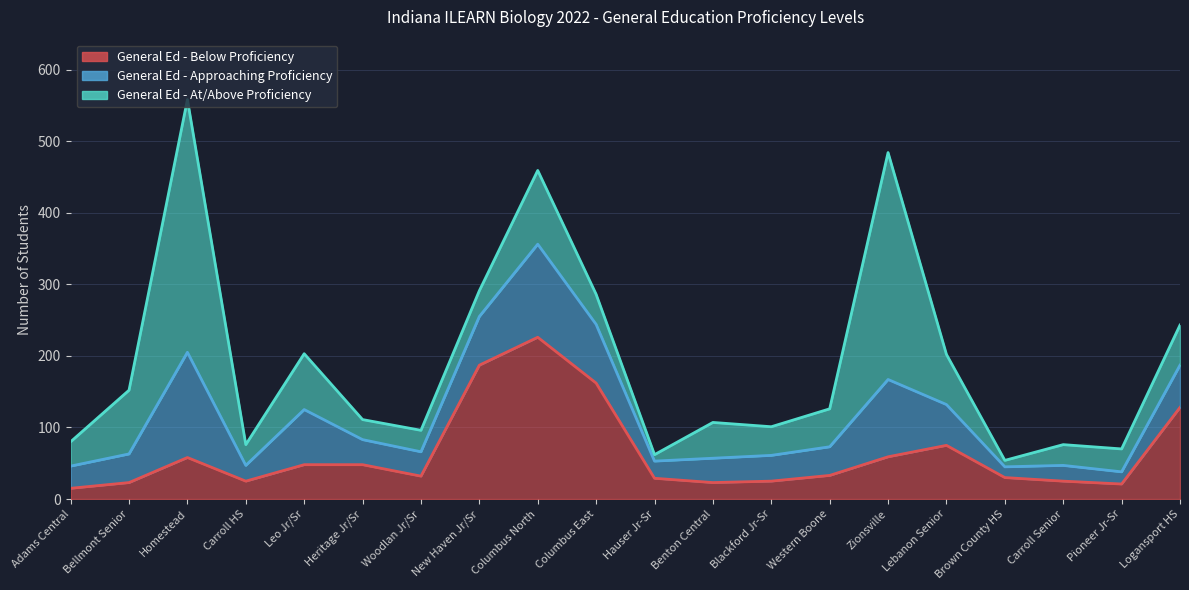

What position from the right is Columbus East?

11